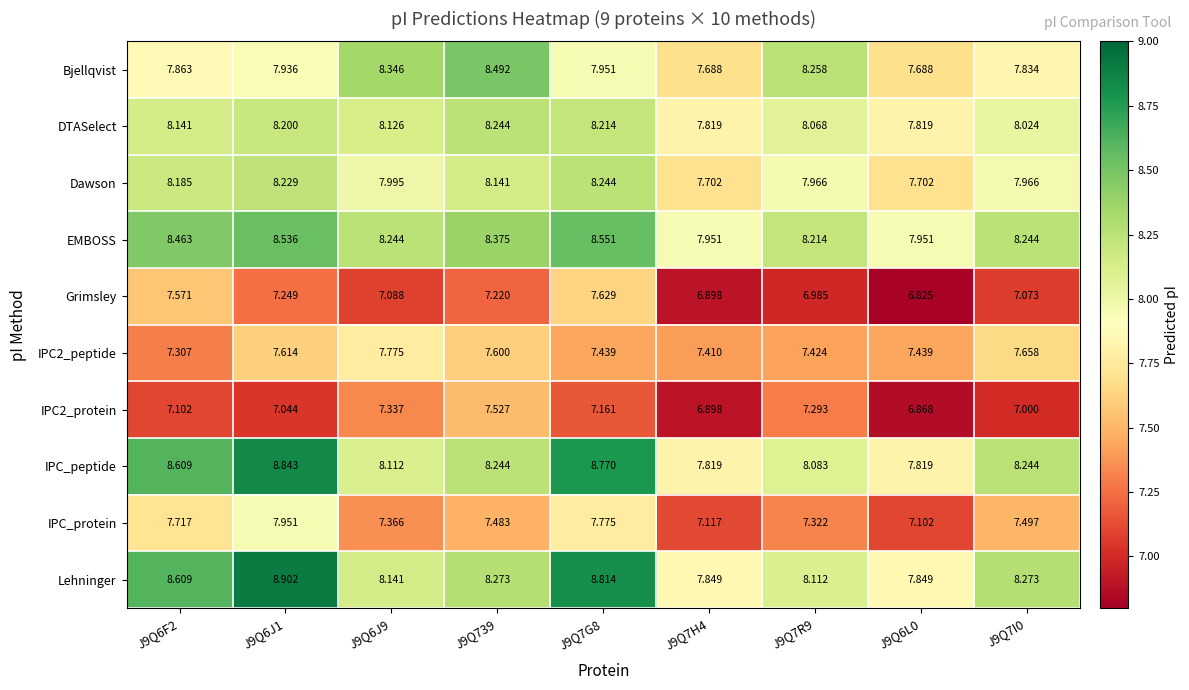

What is the smallest value displayed?

6.8